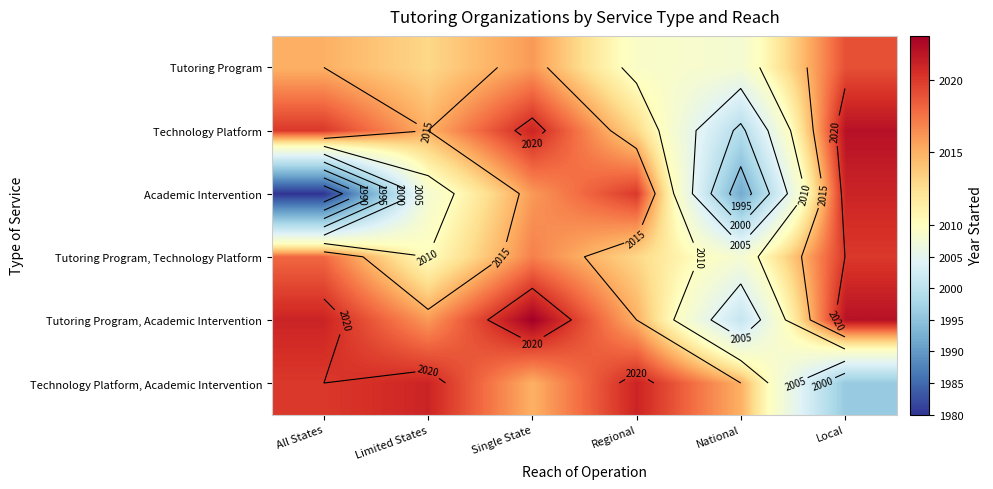

Which category has the lowest value in the Technology Platform series?

National